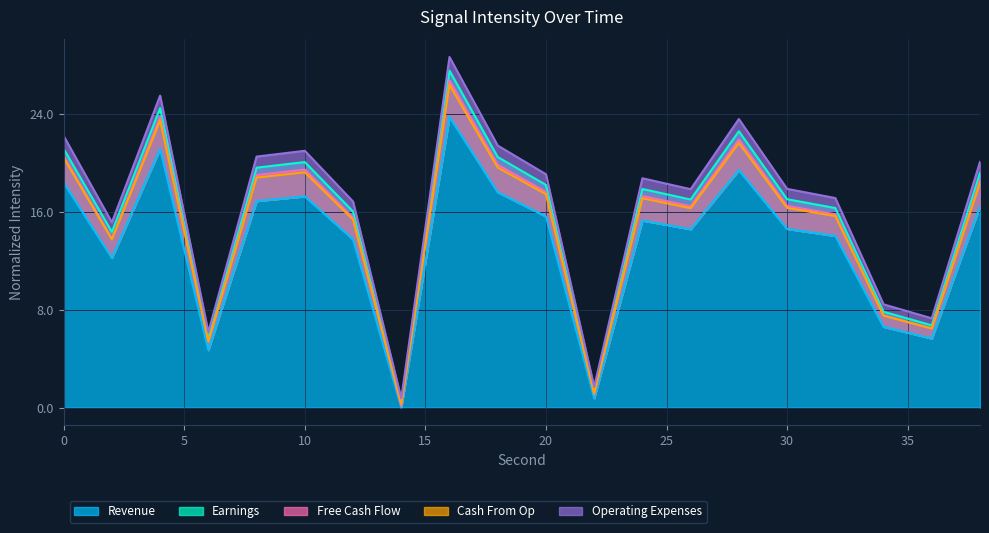

Which has a higher value, 20 or 2?

20